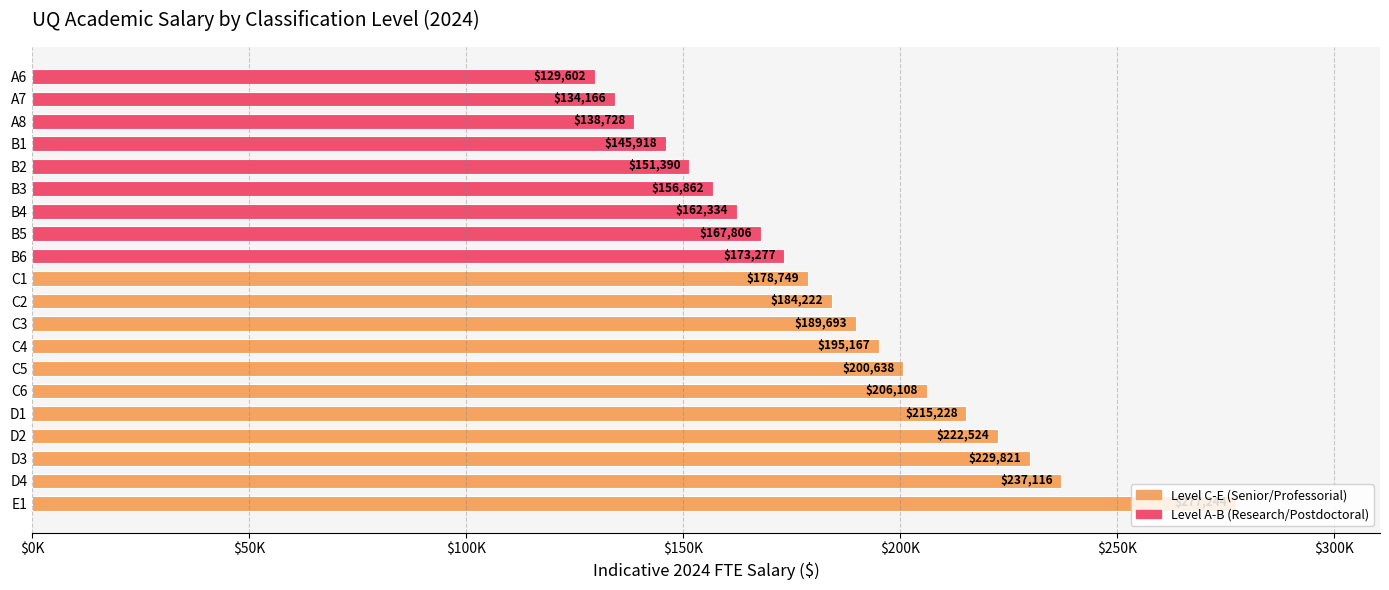

Are the bars horizontal?

Yes